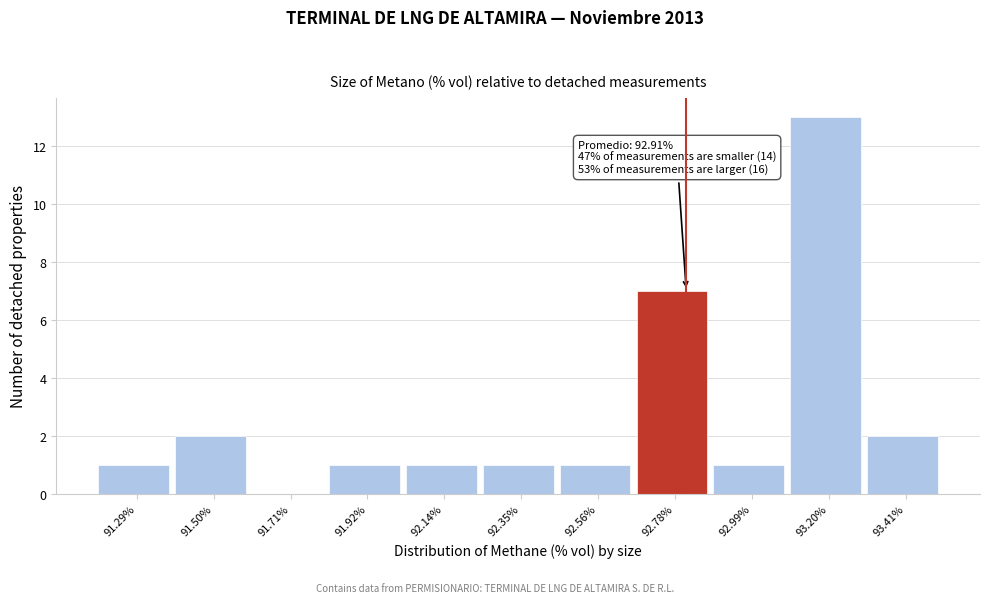

Reading right to left, list all the values displayed in this chart.

93.41%=2	93.20%=13	92.99%=1	92.78%=7	92.56%=1	92.35%=1	92.14%=1	91.92%=1	91.71%=0	91.50%=2	91.29%=1